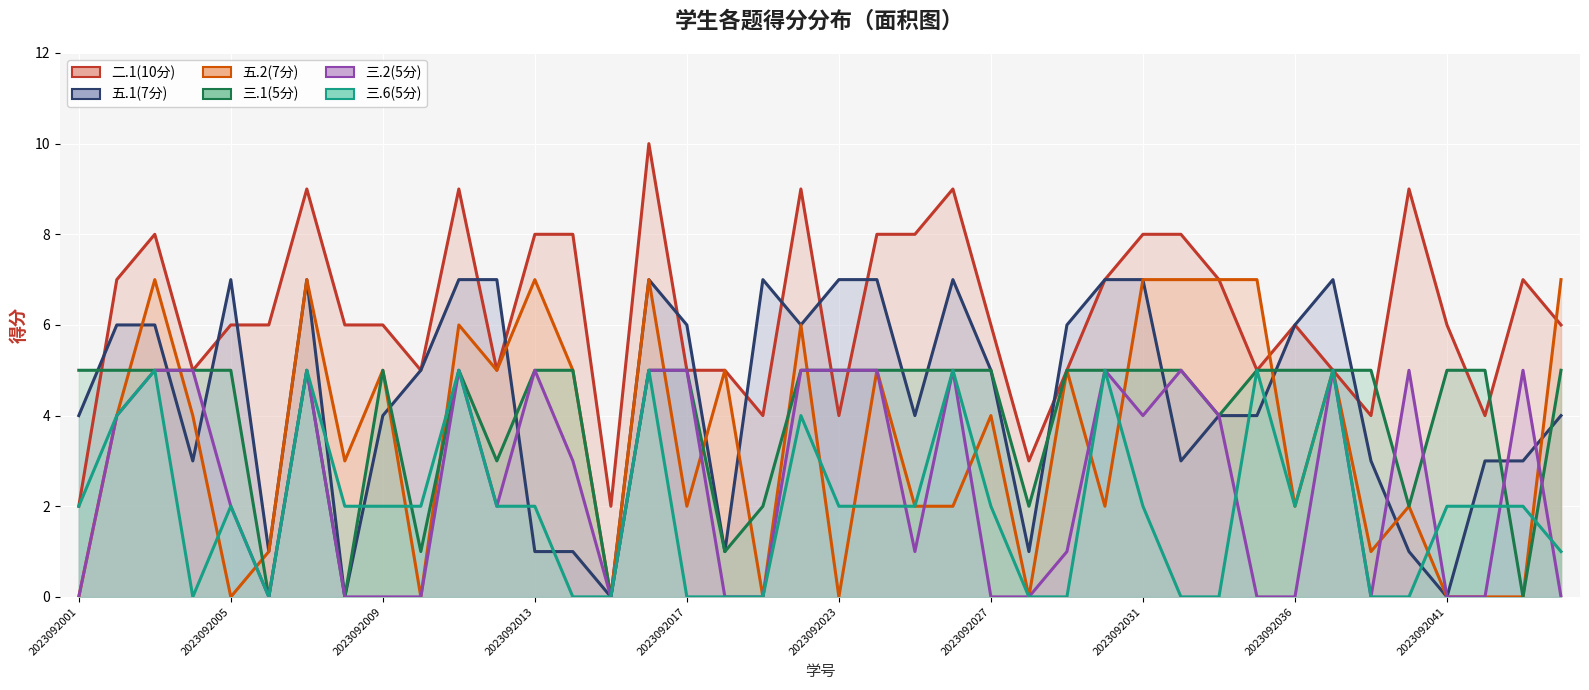

Is the value of 三.1(5分) at 2023092045 greater than the value of 三.2(5分) at 2023092017?

No